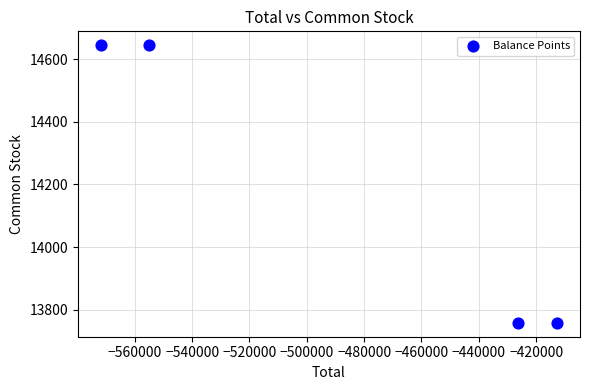

What is the average X value?

-491440